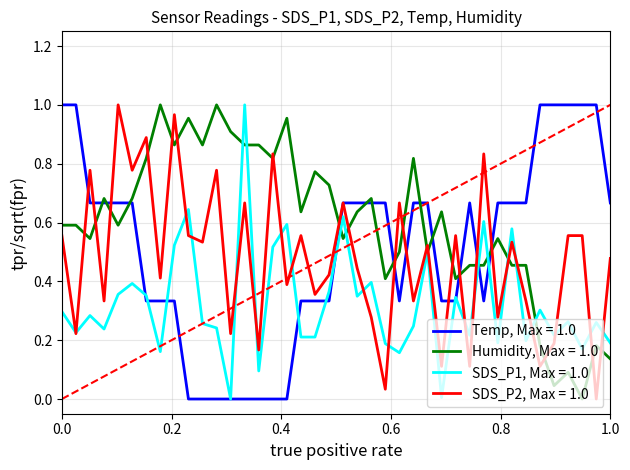

Count the number of categories in the chart.

40